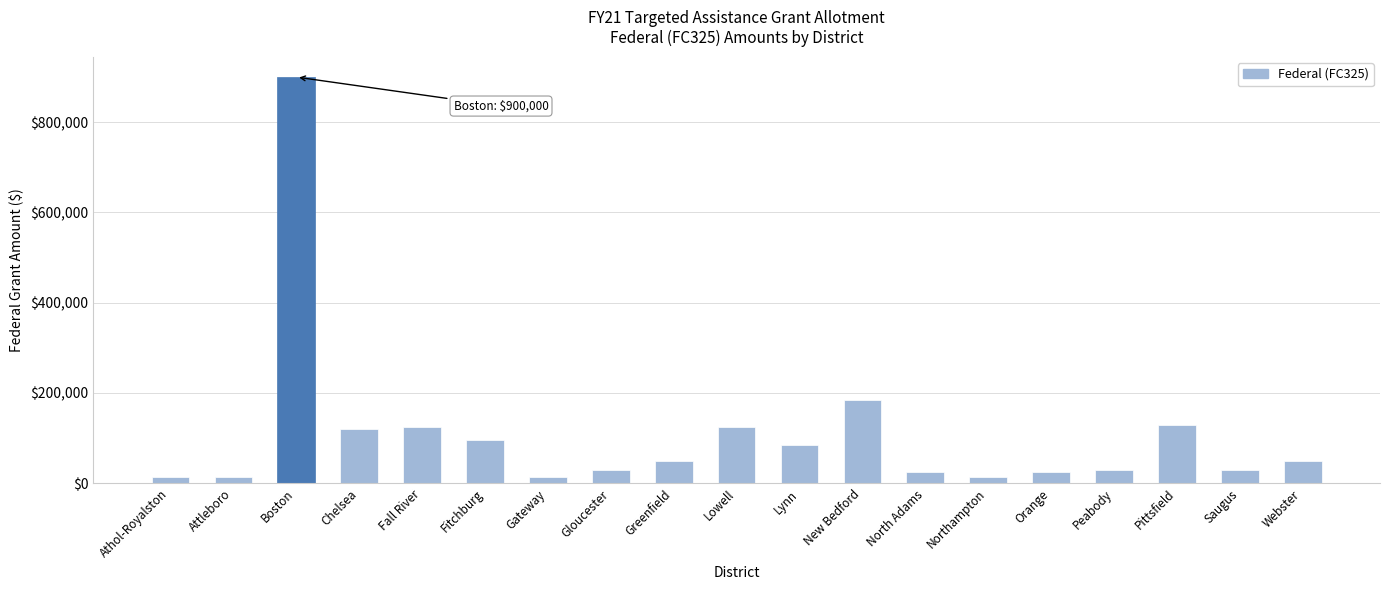

Which has a higher value, Orange or Fall River?

Fall River